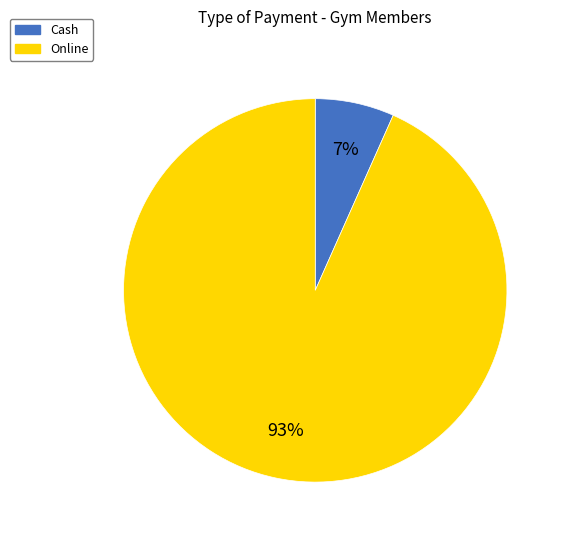

Which has a higher value, Online or Cash?

Online